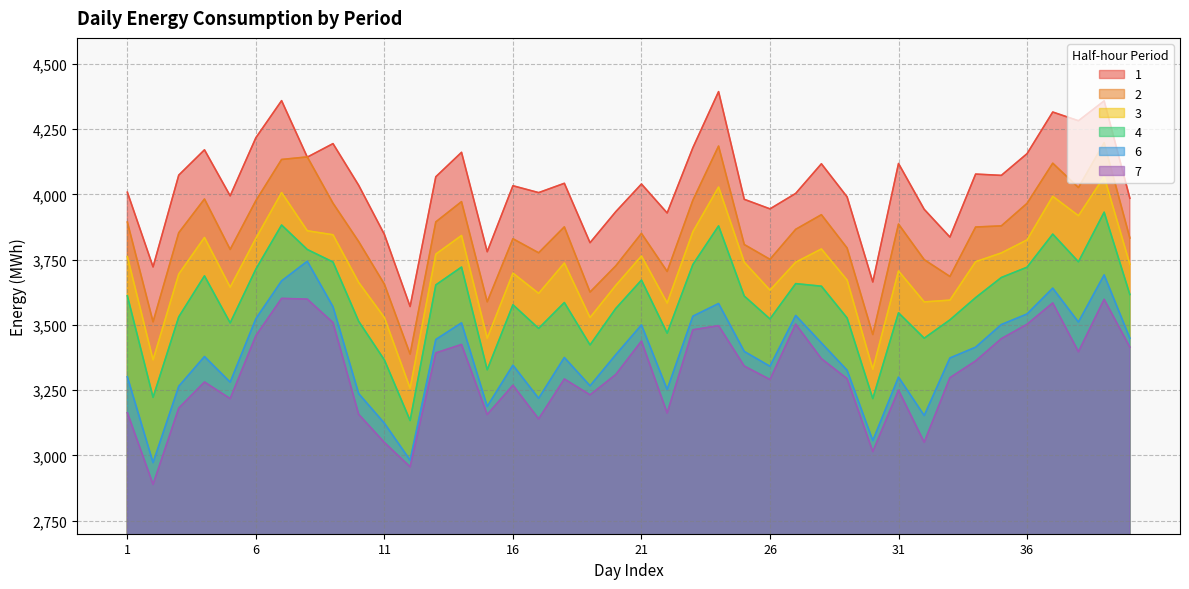

What is the greatest value displayed?

4394.1